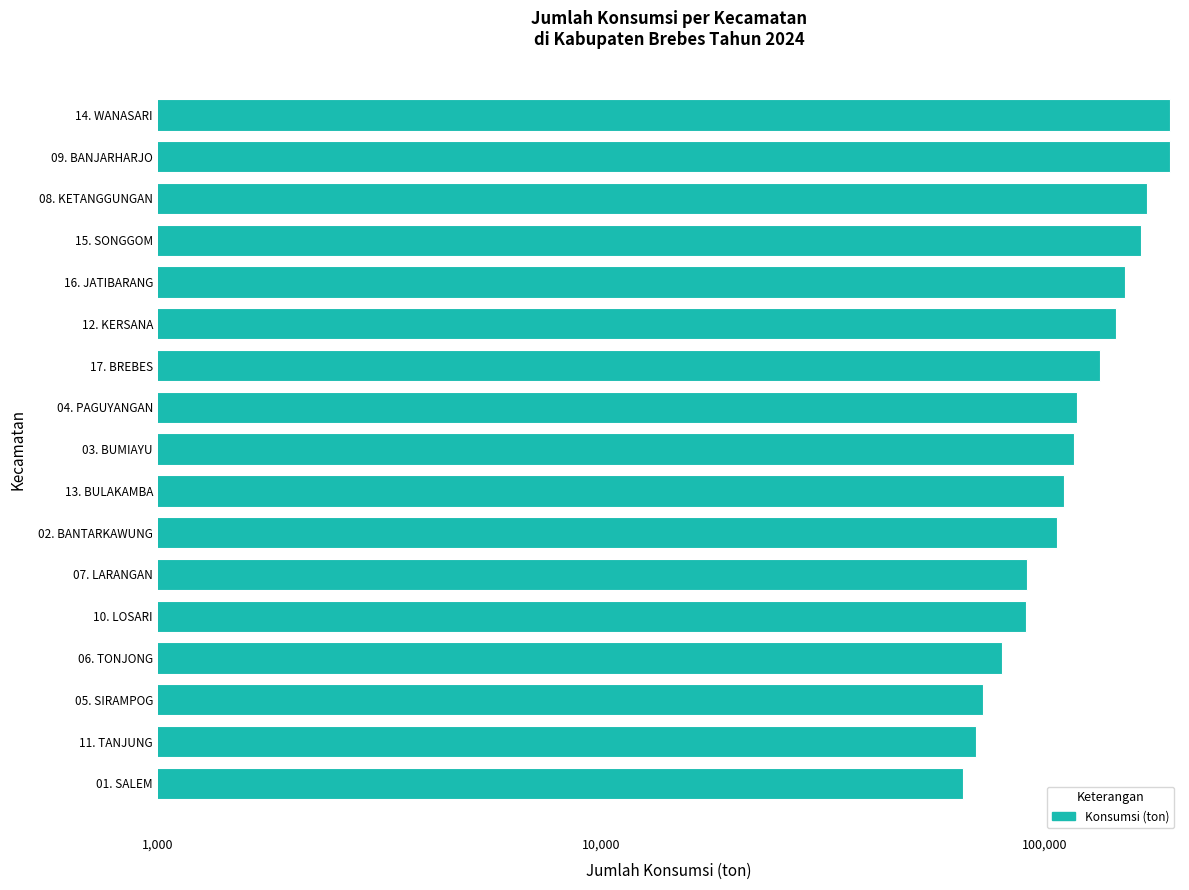

What is the average value?

121554